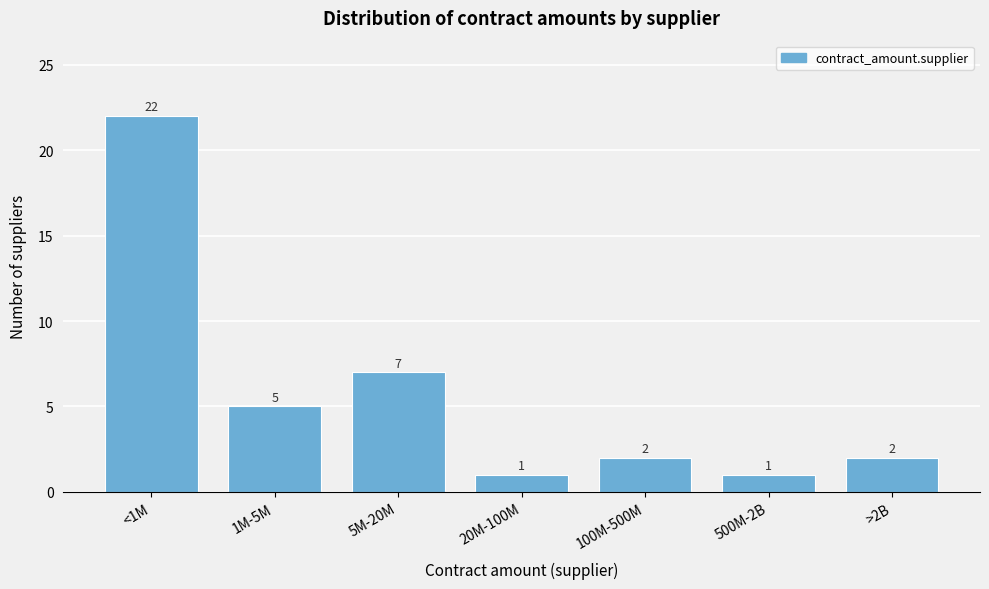

Reading left to right, what are all the values shown in this chart?

<1M=22	1M-5M=5	5M-20M=7	20M-100M=1	100M-500M=2	500M-2B=1	>2B=2